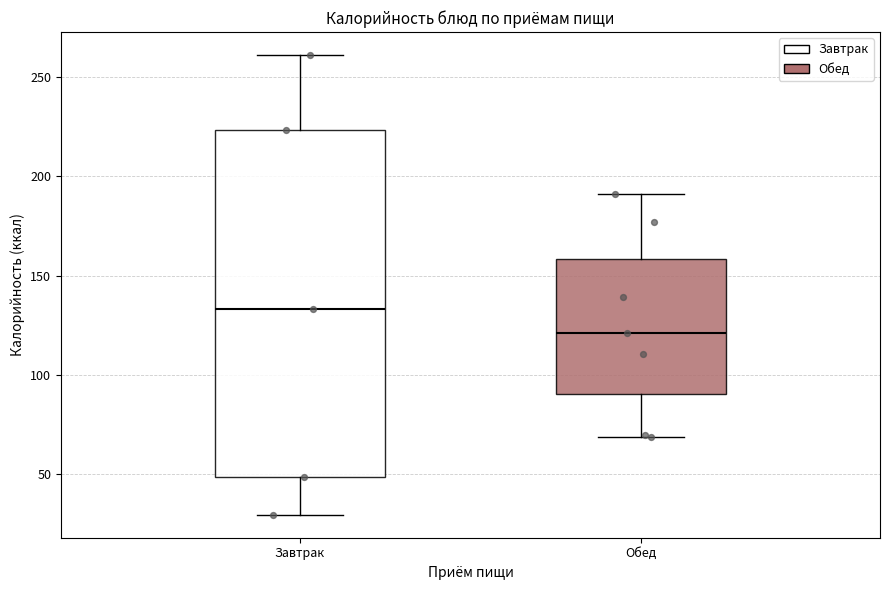

Reading left to right, transcribe this box plot: for each box, give where its median line is, the range the box spans, and where its two whiskers end, as read against the y-axis. The values are not printed on the chart, so give them approximately, as read against the axis.

Завтрак: median 135, box 50 to 225, whiskers 30 to 260
Обед: median 120, box 90 to 160, whiskers 70 to 190